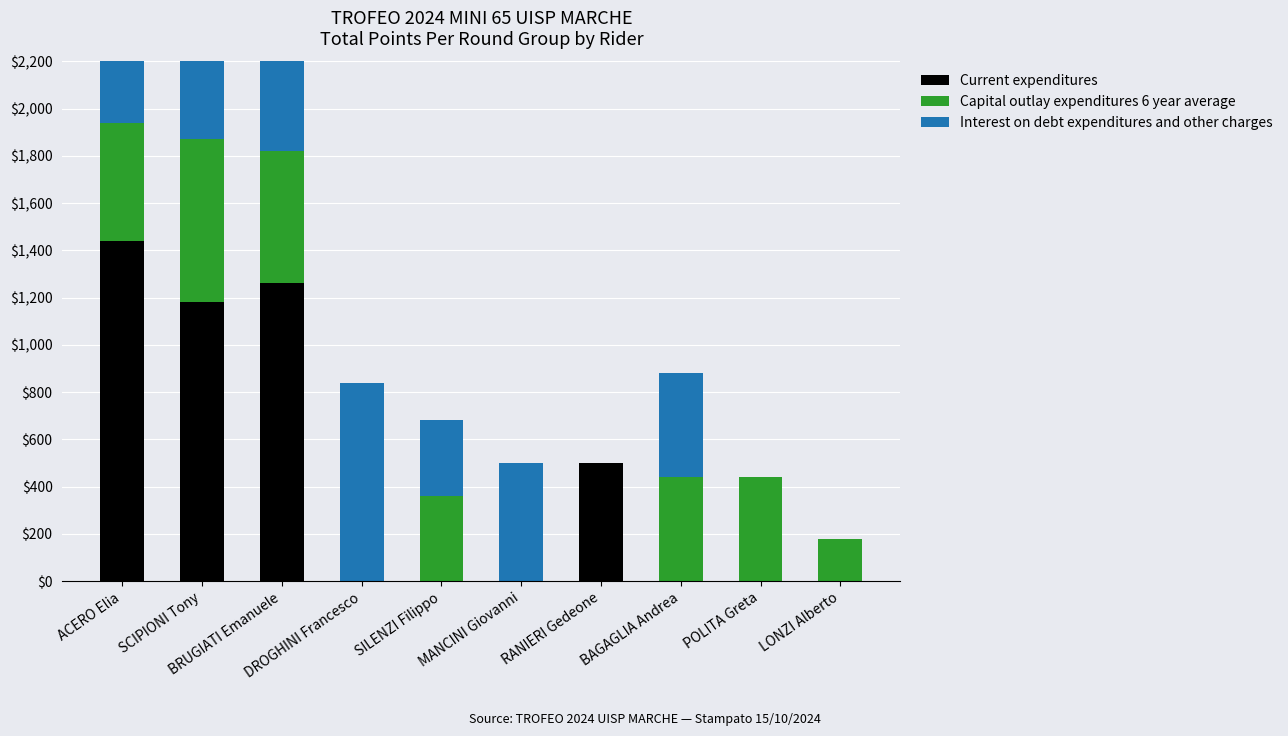

Which series has the largest range (max minus min)?

Current expenditures